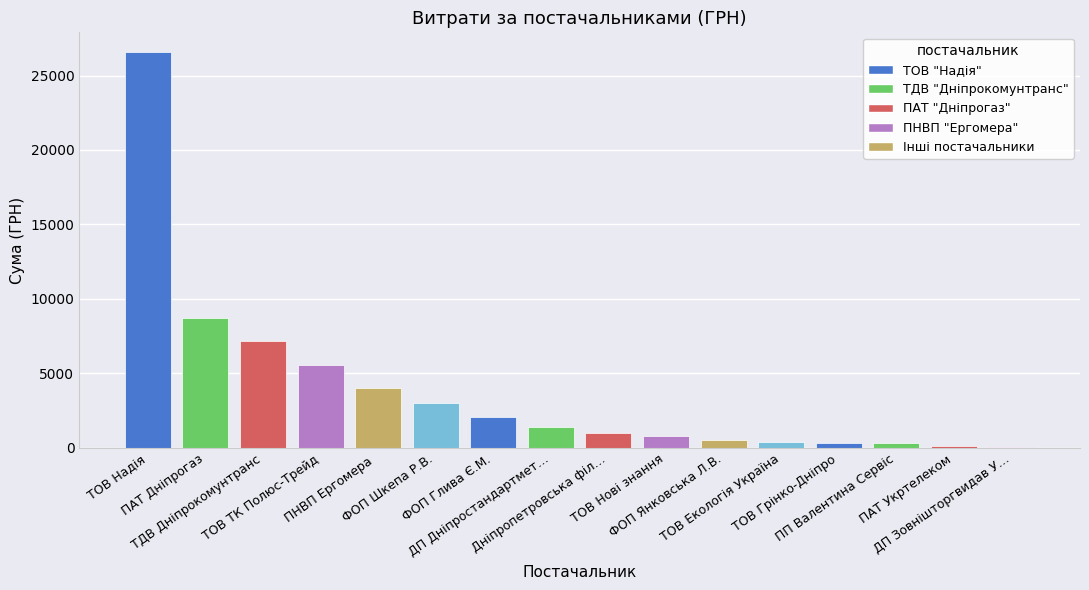

What is the greatest value displayed?

26570.3